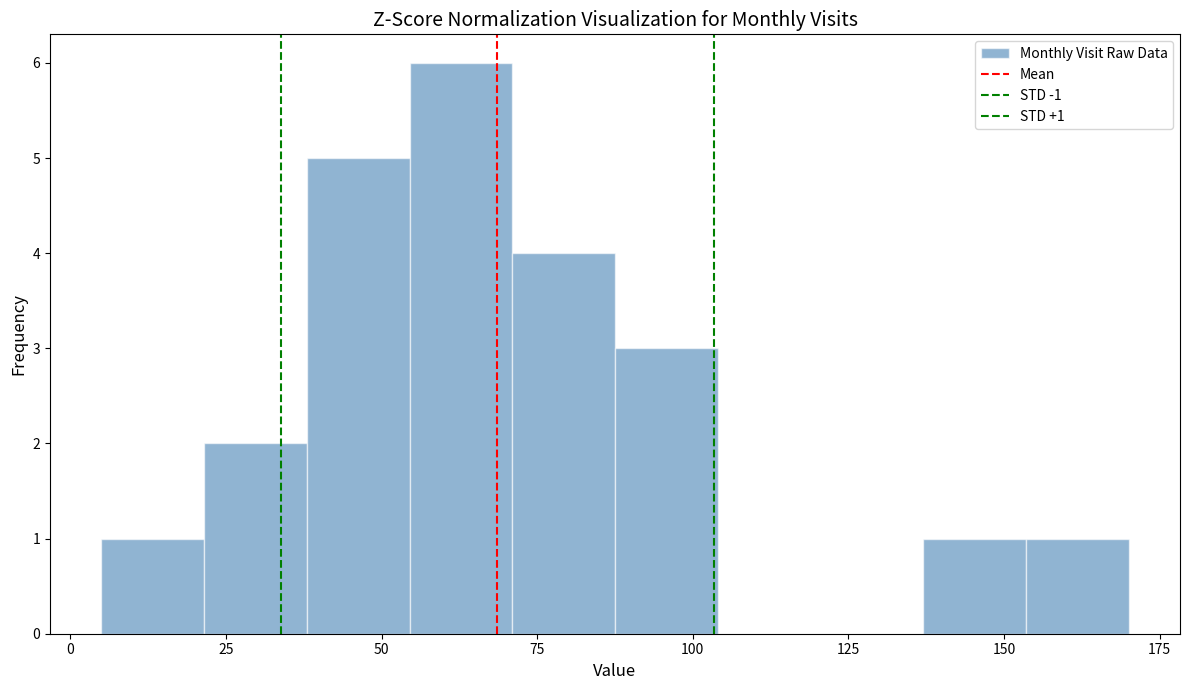

Read against the x-axis, roughly where is the centre of the tallest bar?

65